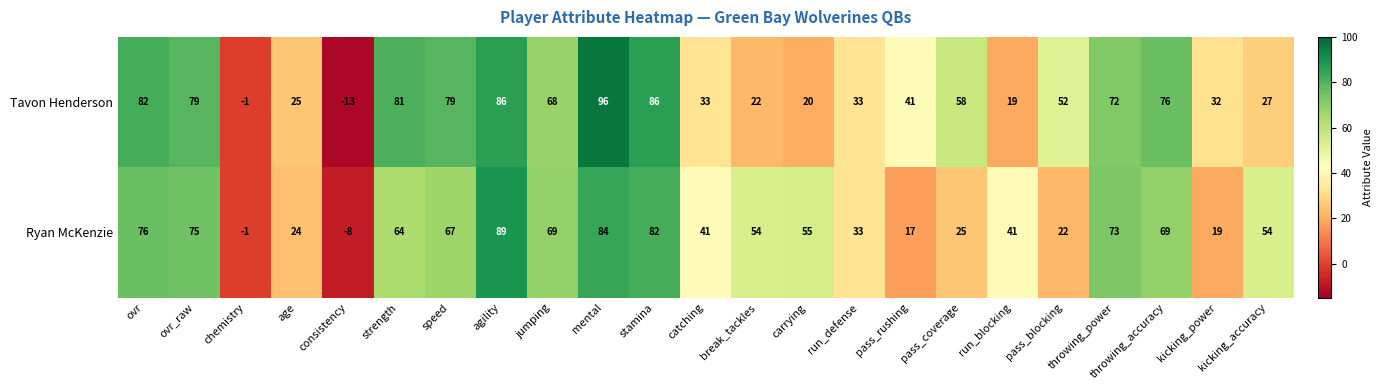

How many data points does each series have?

23